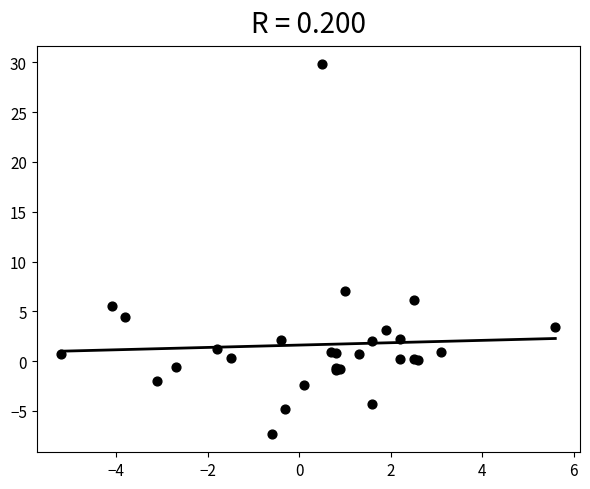

What Y value in the scatter plot is closest to 11?

7.0